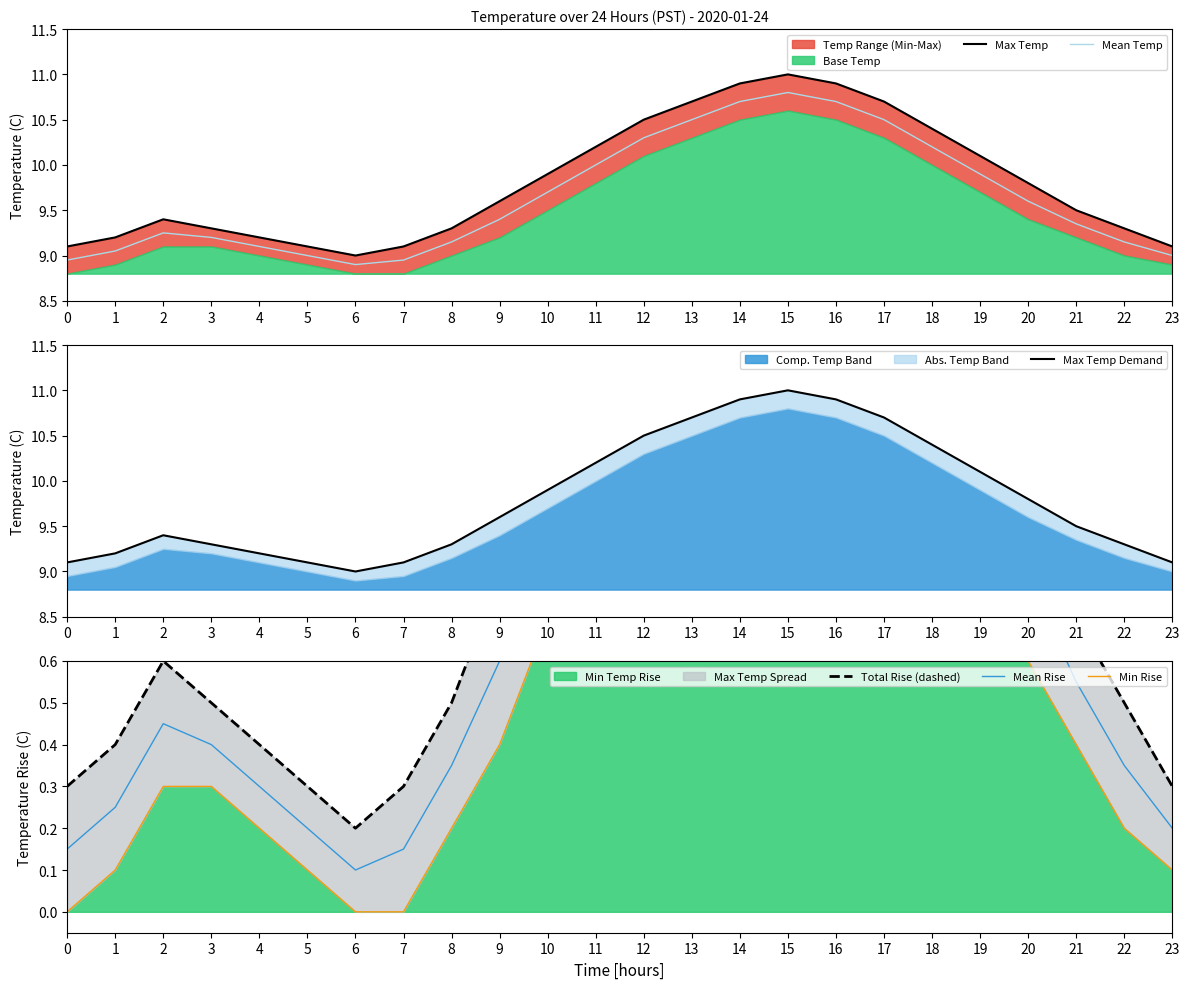

True or false: Mean Temp has a value of 10.5 at 13.

True